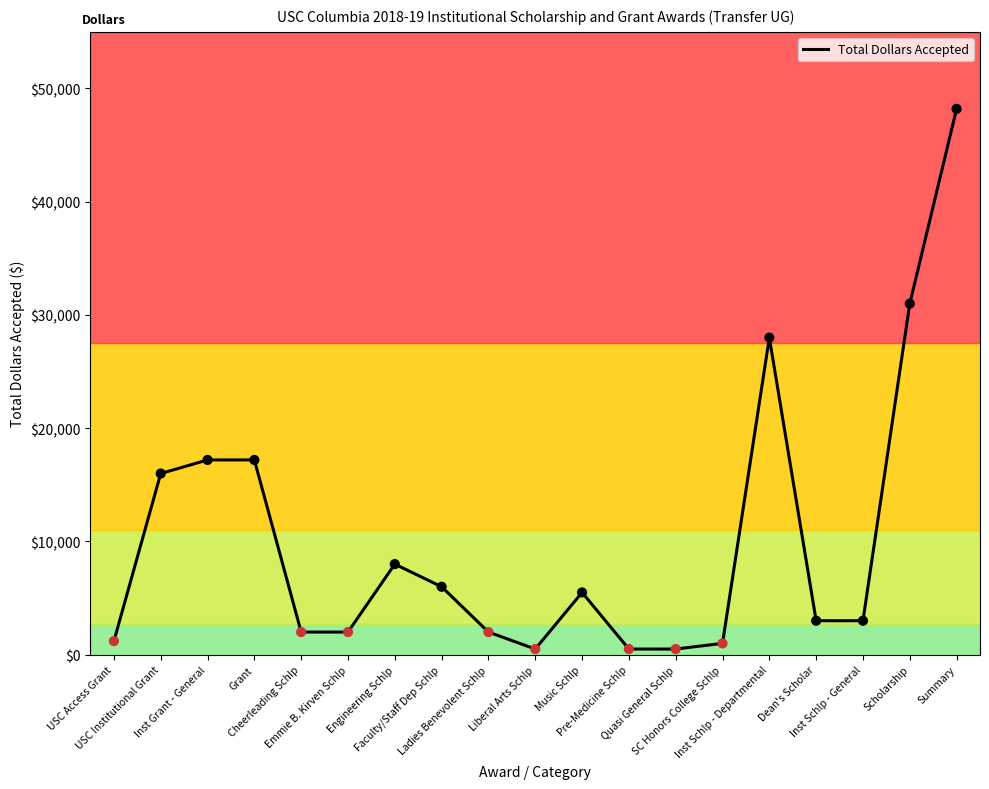

Approximately how many times larger is the value at Pre-Medicine Schlp compared to Faculty/Staff Dep Schlp?

0.1